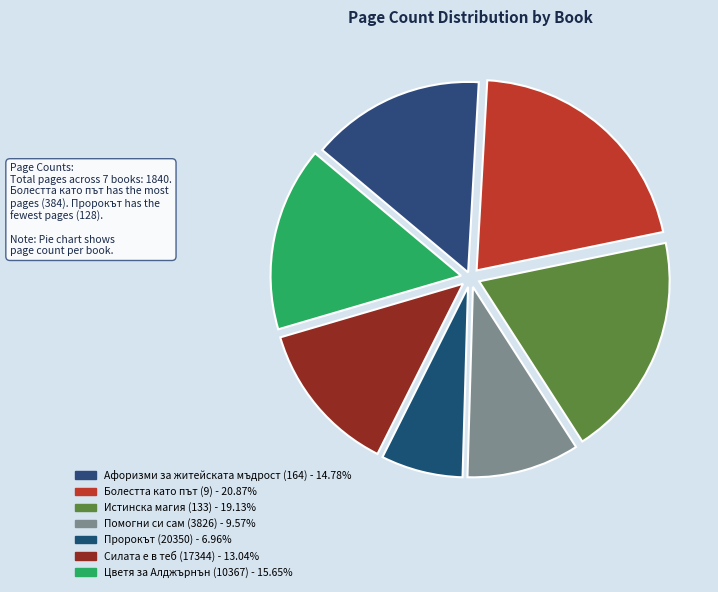

How much of the chart is everything except Помогни си сам (3826)?

90.4%